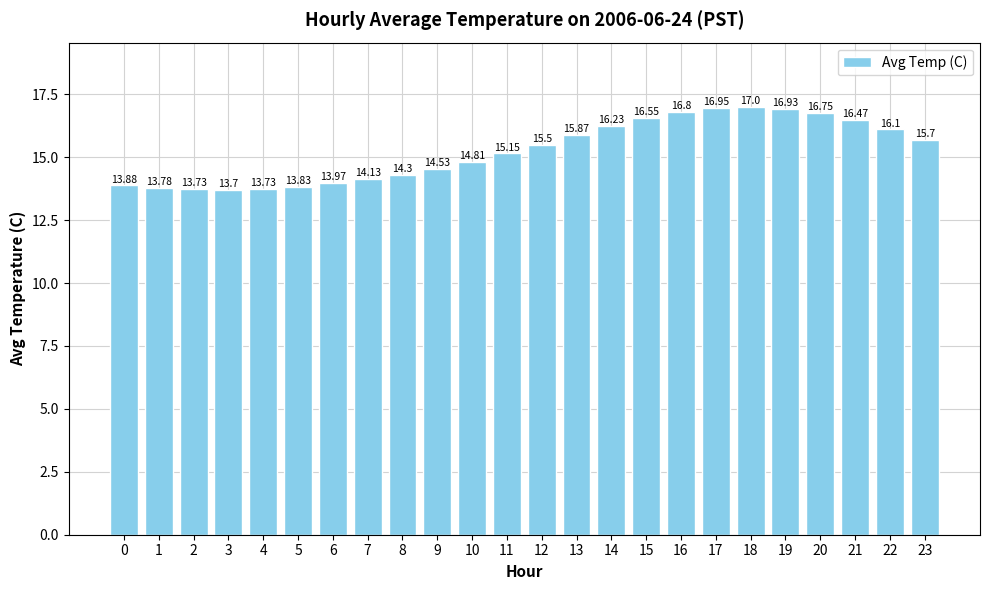

True or false: the data shows 14.8 at 10.

True